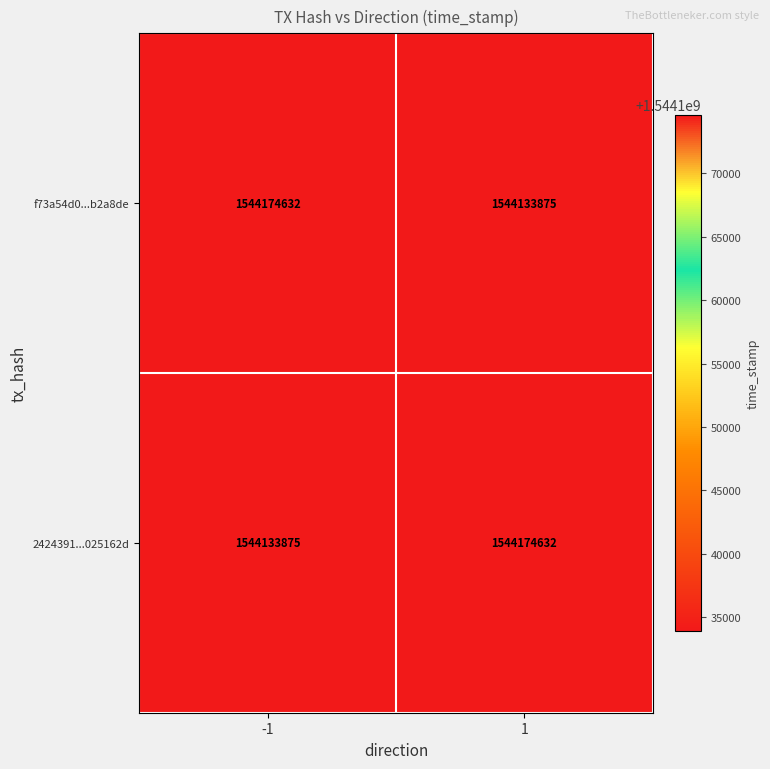

At how many categories does at least one series exceed 1544166828?

2